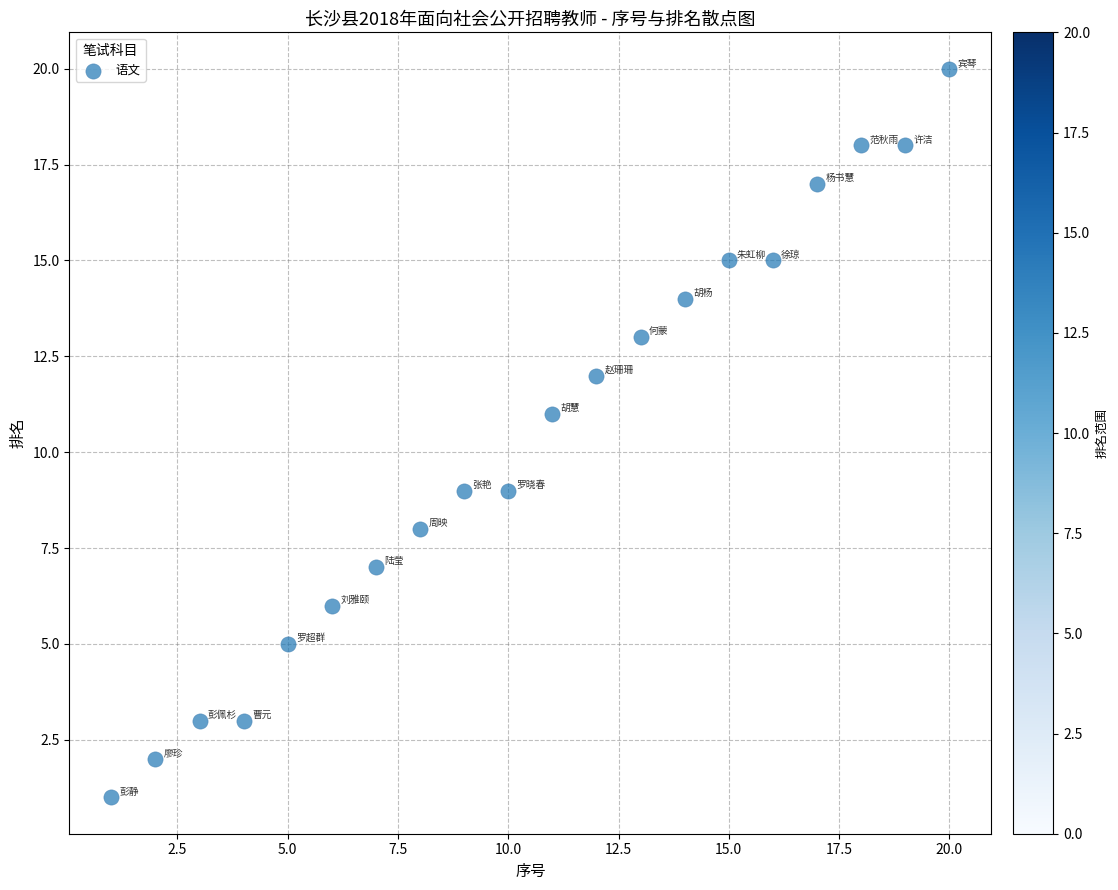

What is the range of Y values (max minus min)?

19